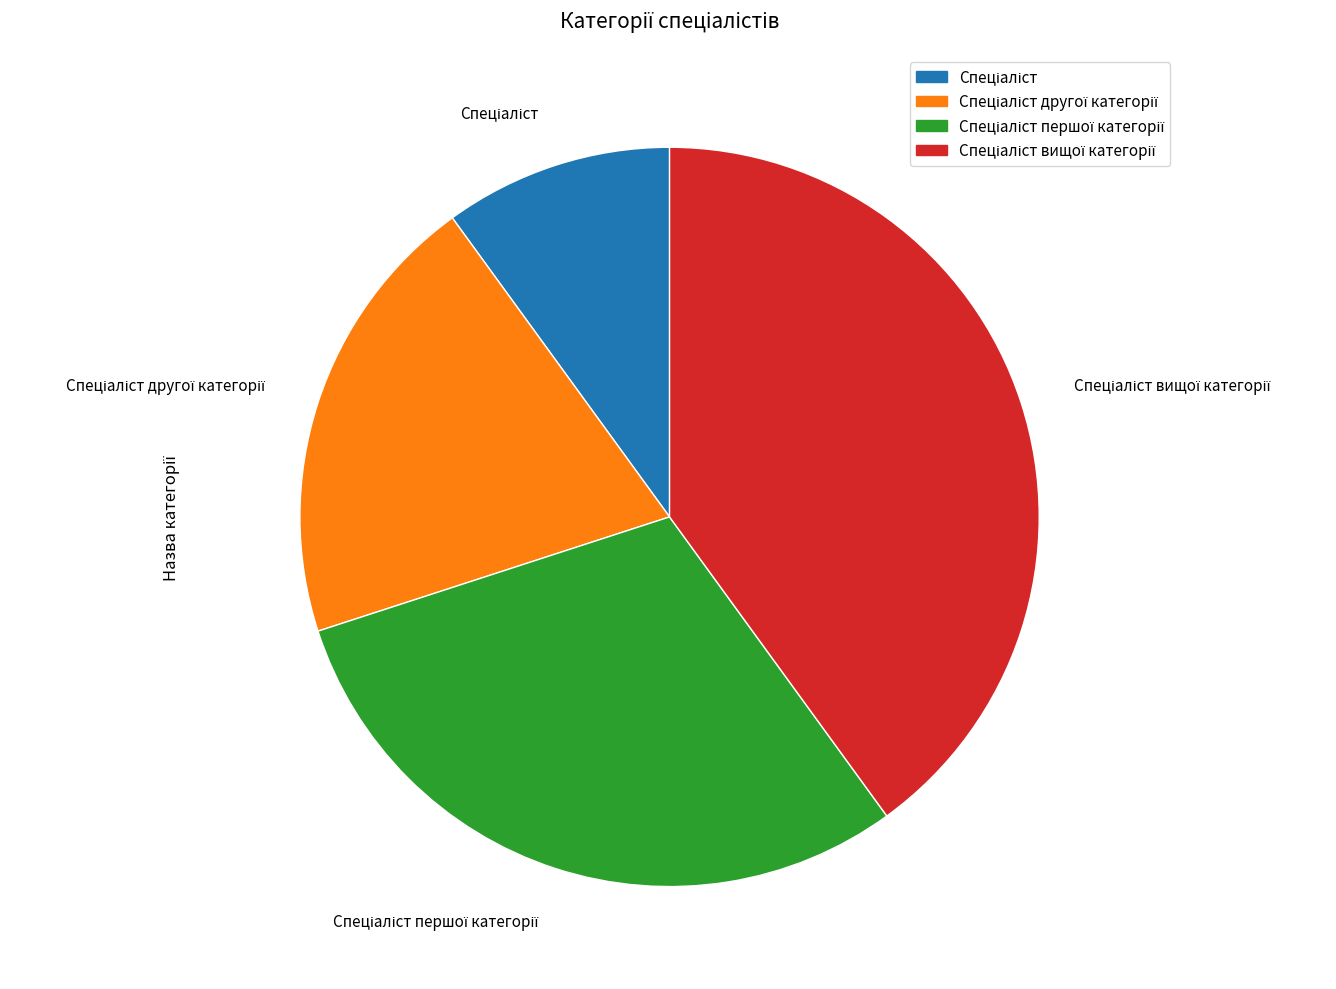

Is there a majority slice in this chart?

No